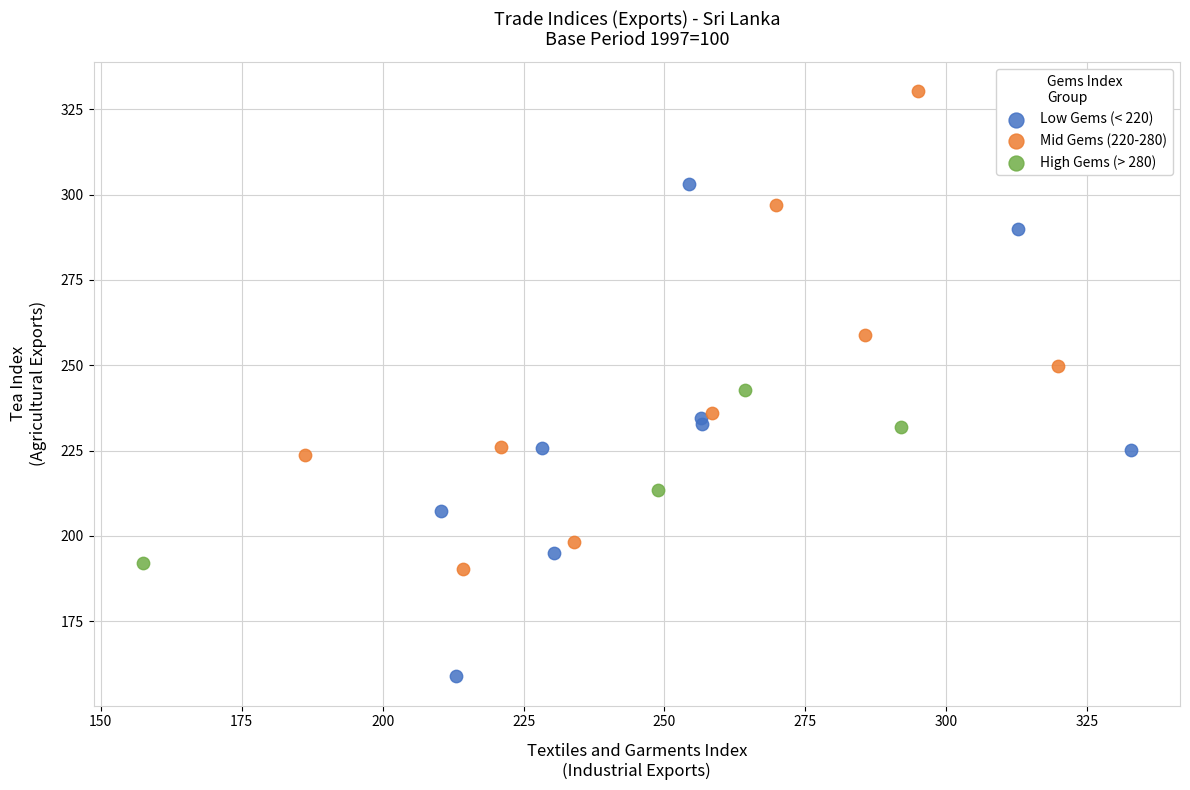

What are all the series names shown in the legend?

Low Gems (< 220), Mid Gems (220-280), High Gems (> 280)